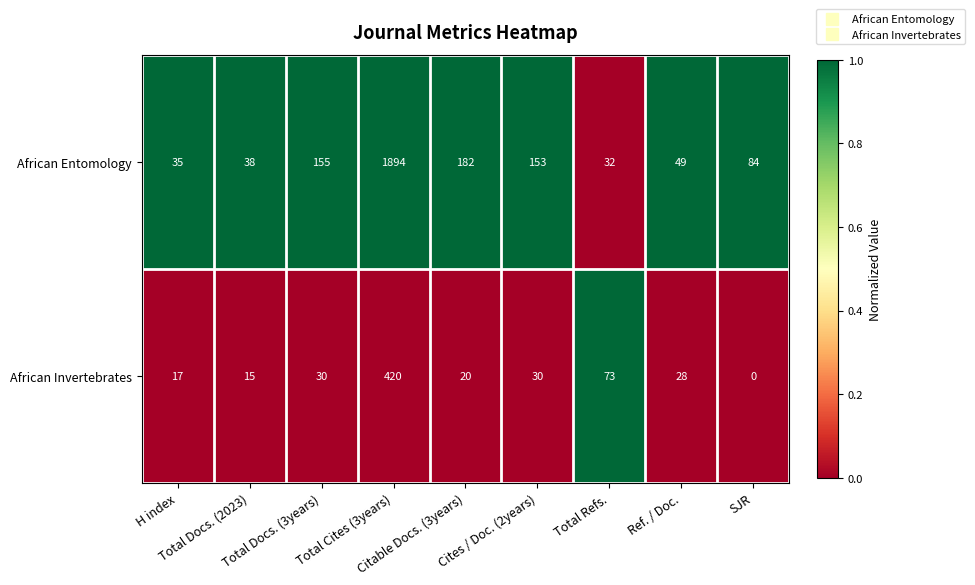

At how many categories does at least one series exceed 0?

9